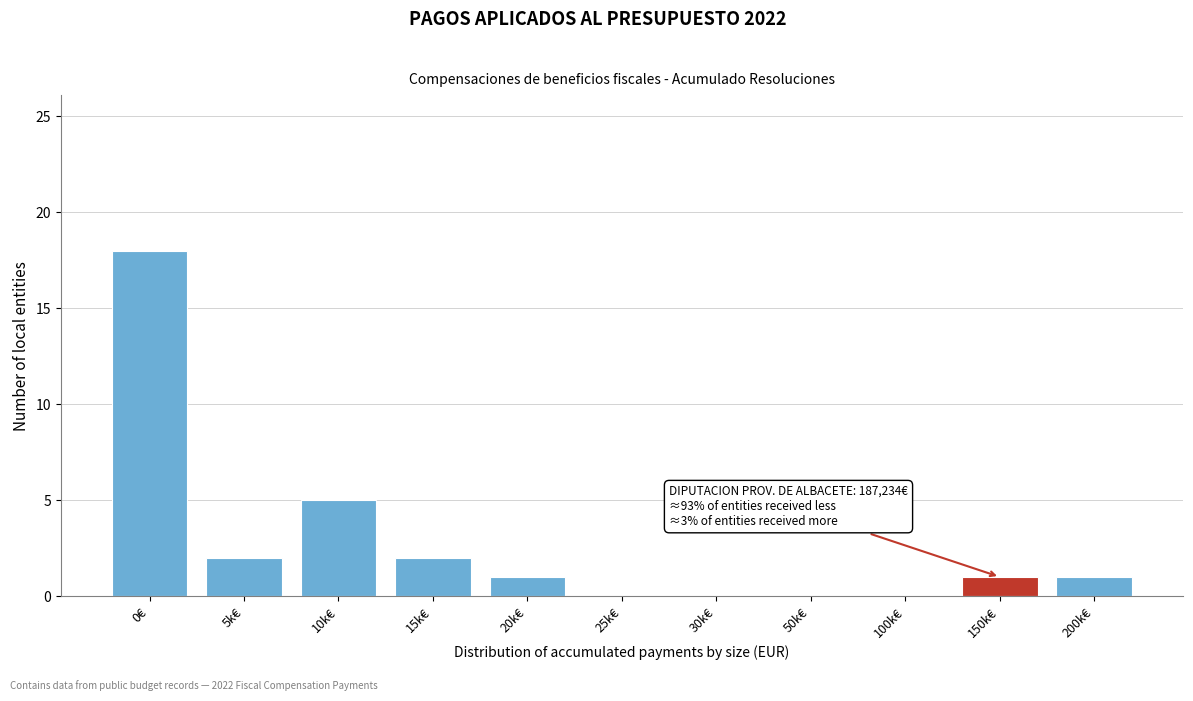

Reading left to right, list all the values displayed in this chart.

0€=18	5k€=2	10k€=5	15k€=2	20k€=1	25k€=0	30k€=0	50k€=0	100k€=0	150k€=1	200k€=1